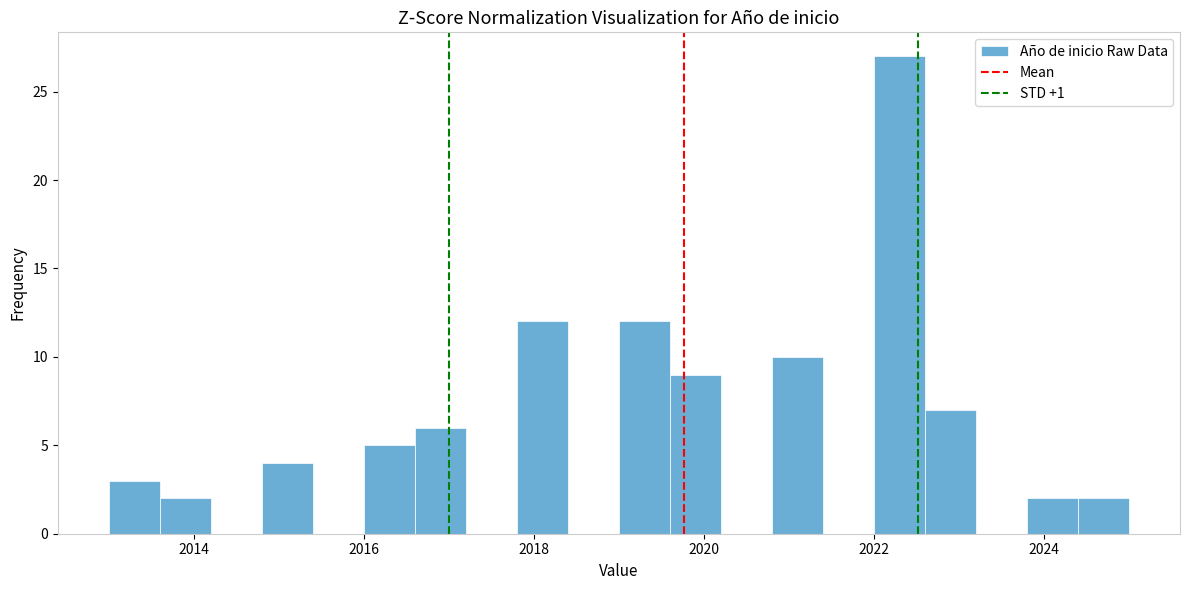

Around what value on the x-axis is the tallest bar? Give the approximate position of its centre, as read against the axis.

2022.4